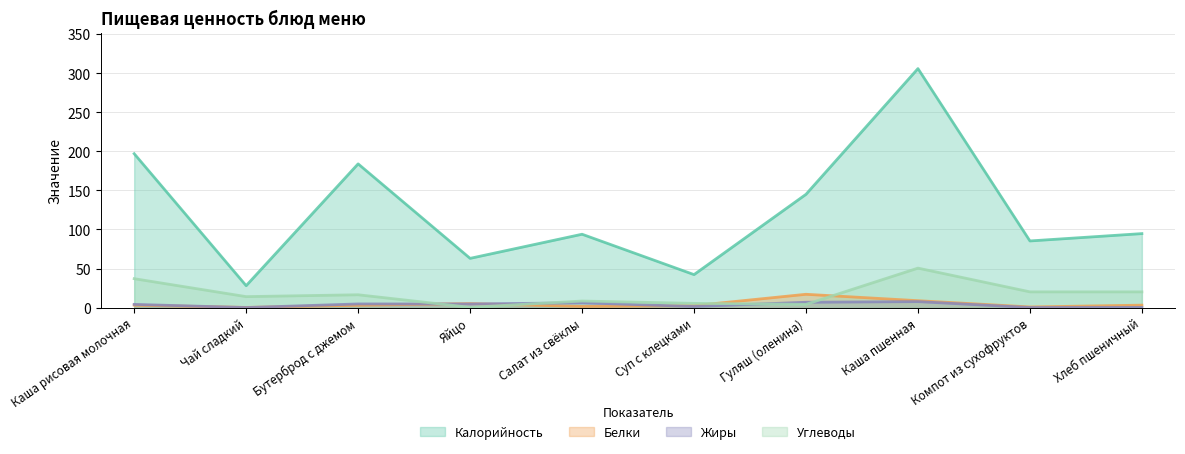

The Углеводы series shows 27.6 at Компот из сухофруктов. True or false?

False